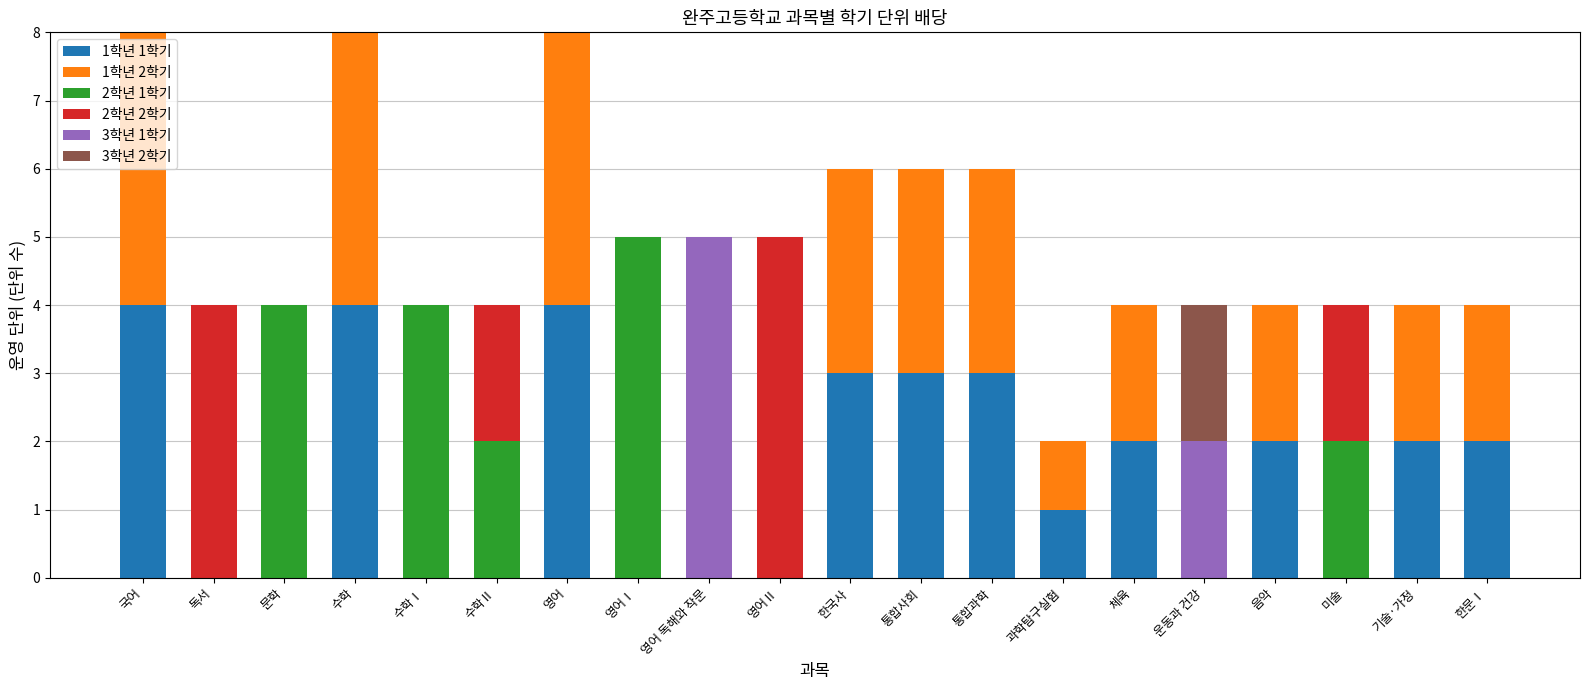

What is the total value across all series at 통합사회?

6